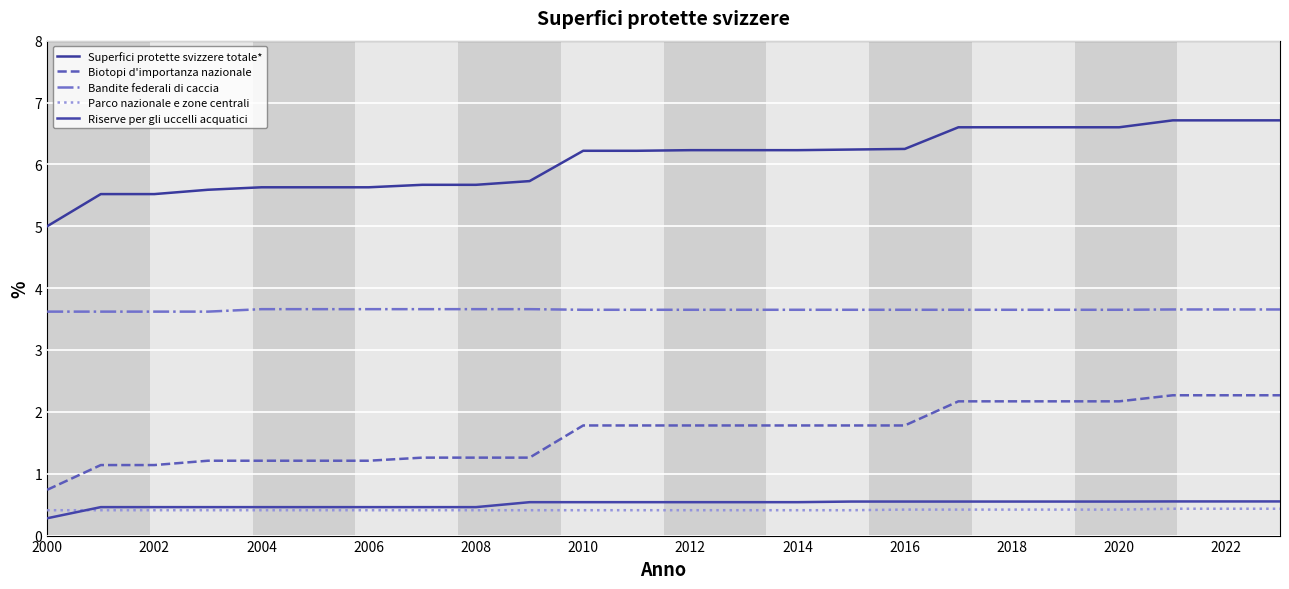

True or false: Parco nazionale e zone centrali has more than 2 interior local peaks.

False